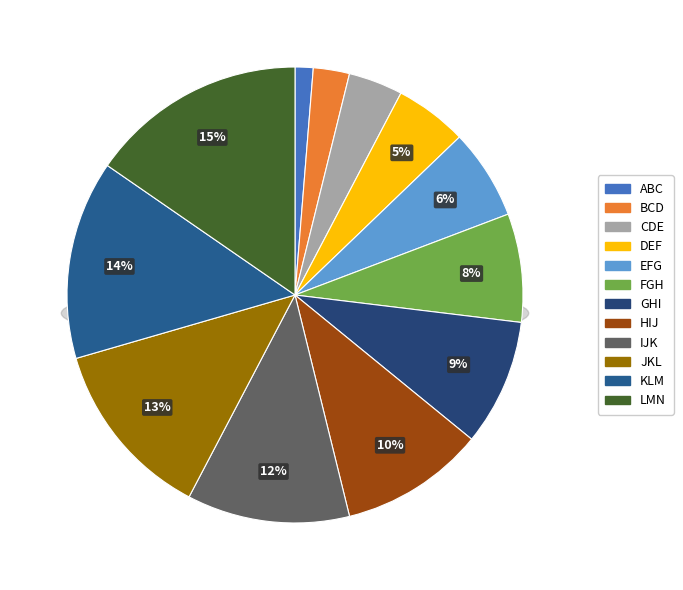

Combined, what portion of the pie is GHI and ABC?

10.3%